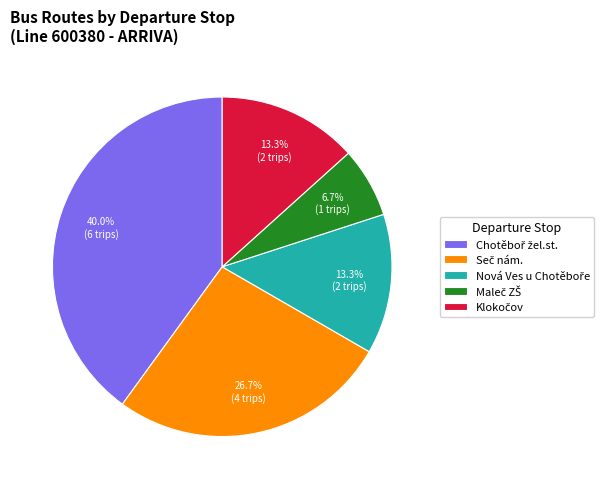

To the nearest percent, what is the difference between the largest and smallest slice percentages?

33%